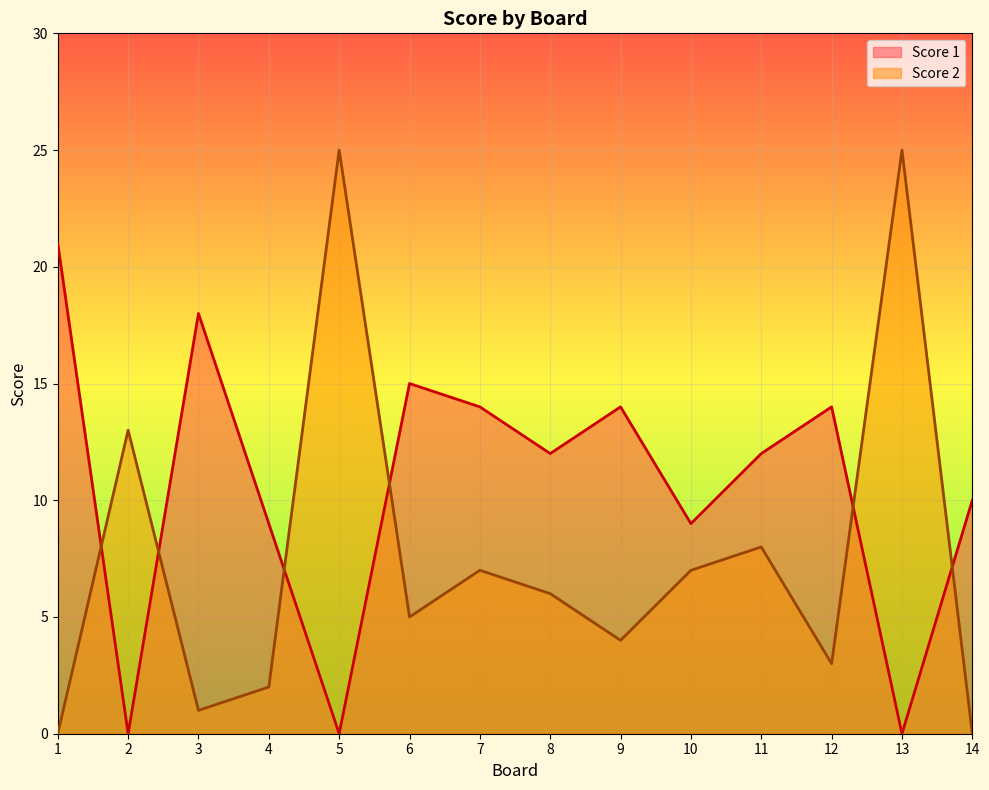

The Score 2 series shows 25 at 5. True or false?

True